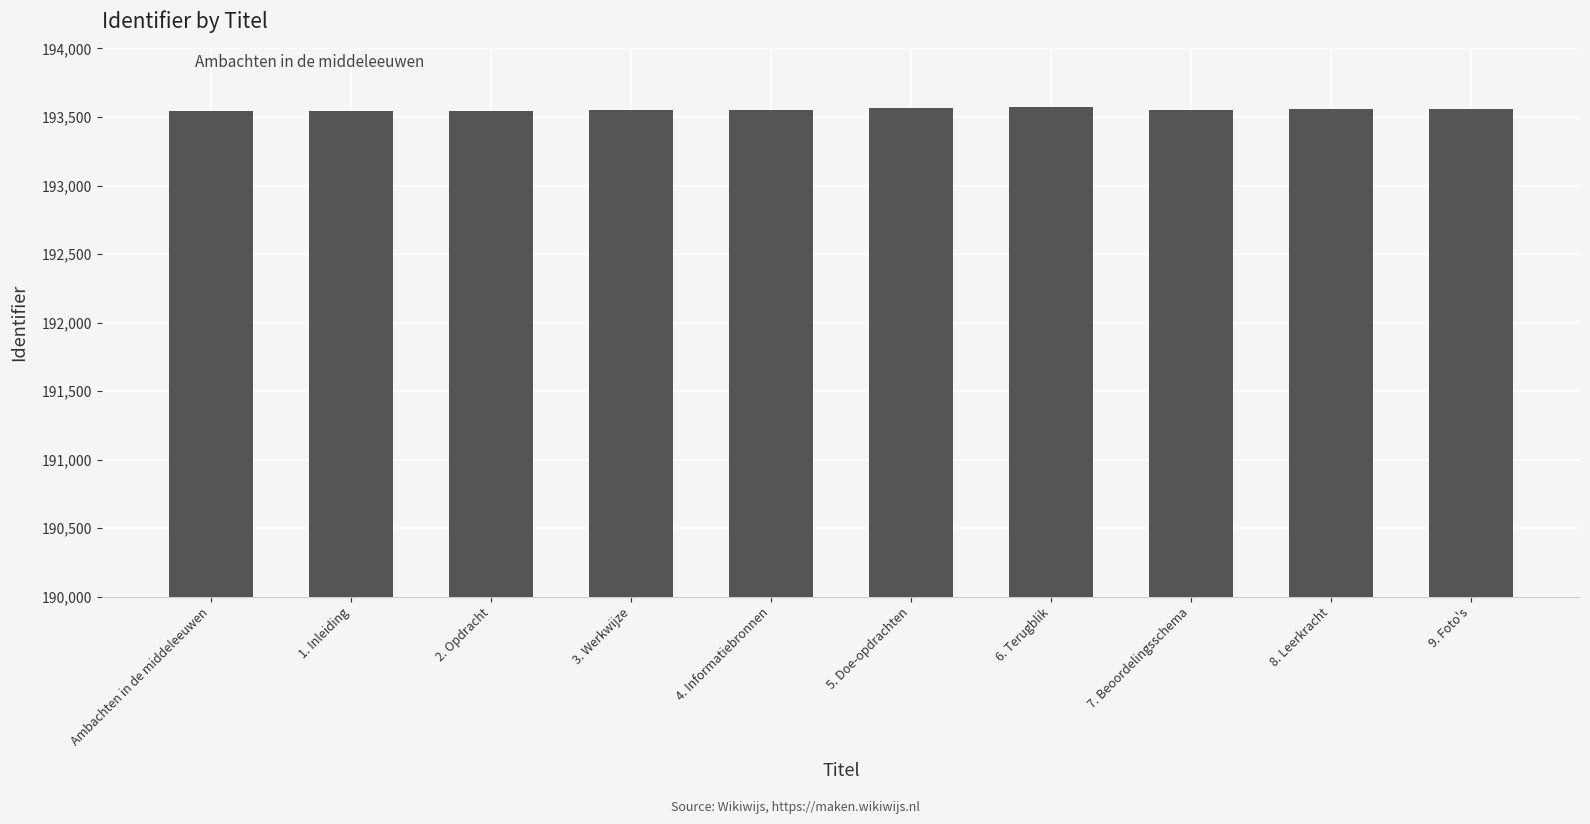

What position from the left is Ambachten in de middeleeuwen?

1